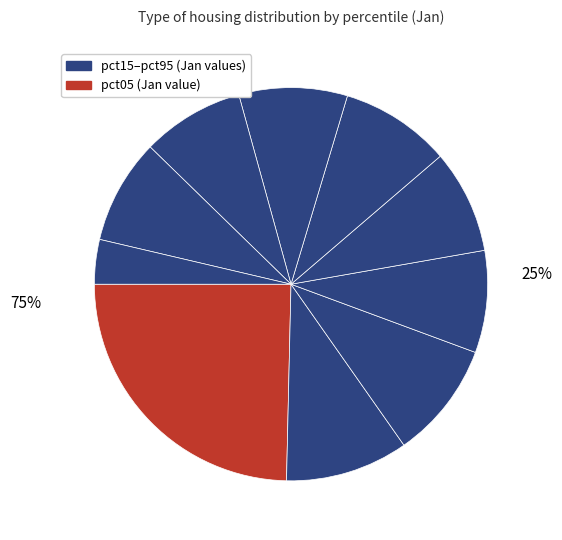

To the nearest percent, what is the combined percentage of pct45 and pct55?

18%